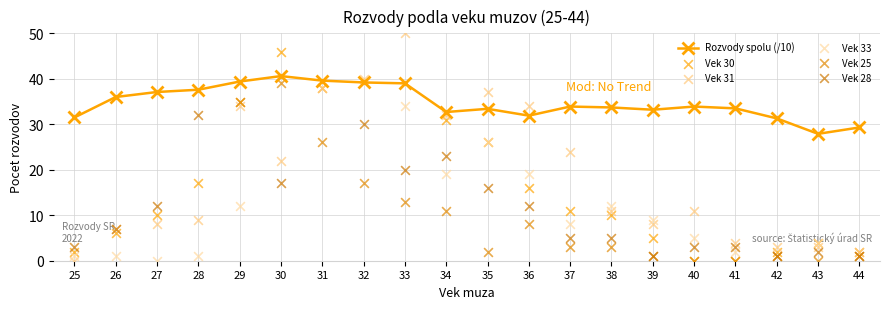

Which series reaches the minimum Y coordinate?

Vek 30